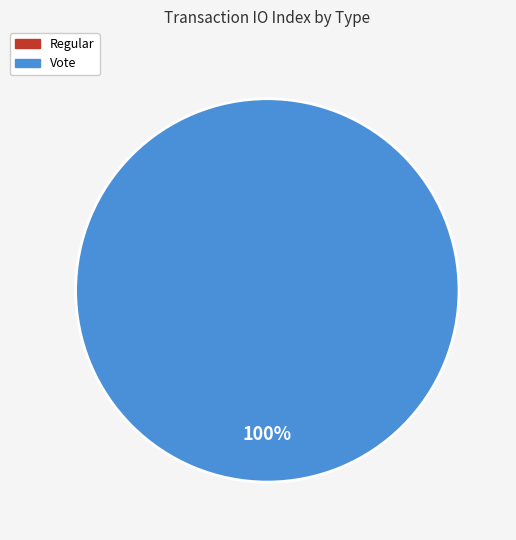

Is the sum of Regular and Vote greater than half?

Yes